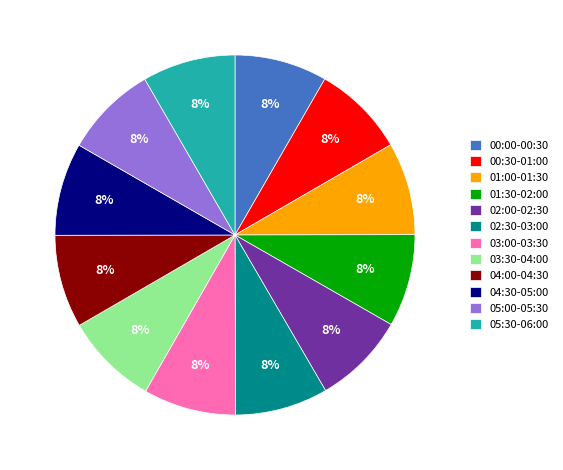

Does 00:00-00:30 account for over 50% of the chart?

No